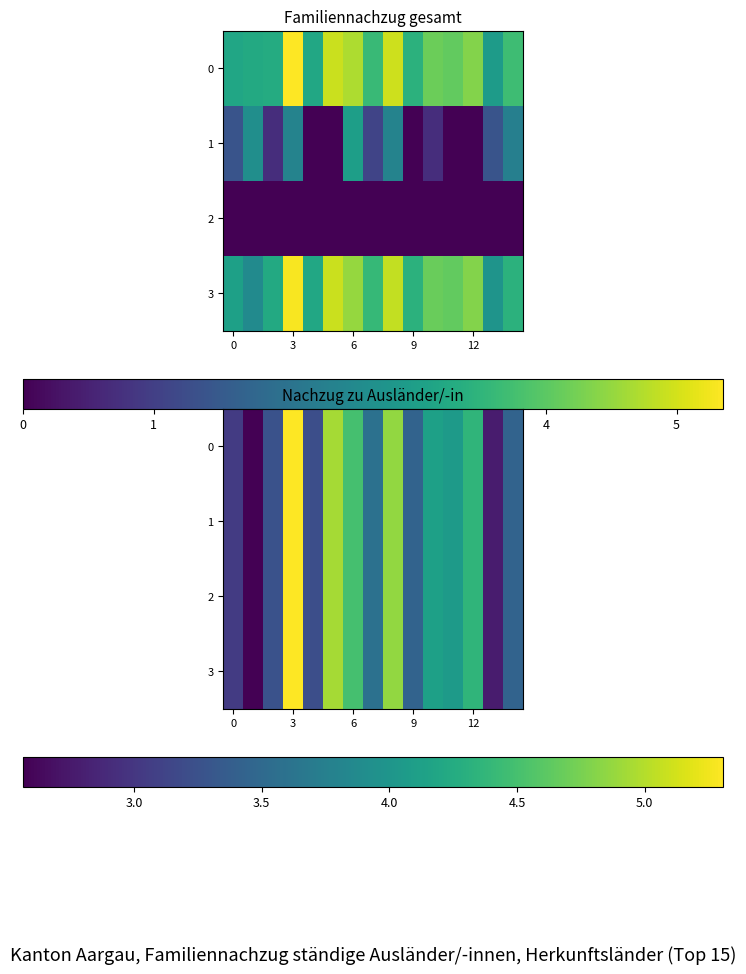

What is the average value of the 0 series?

3.8